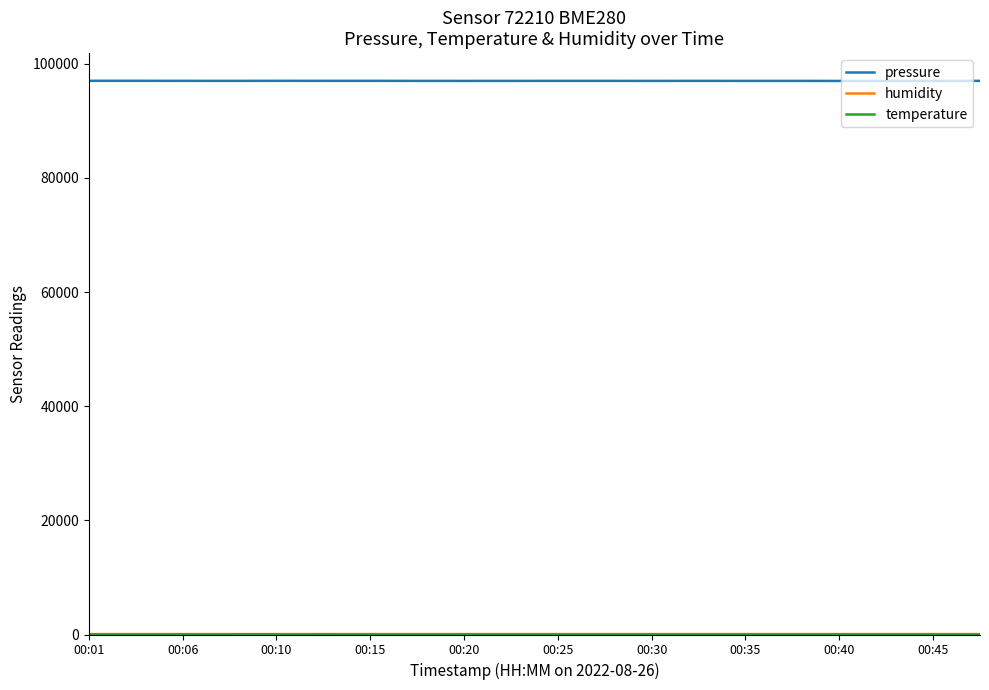

Which series has the largest range (max minus min)?

pressure